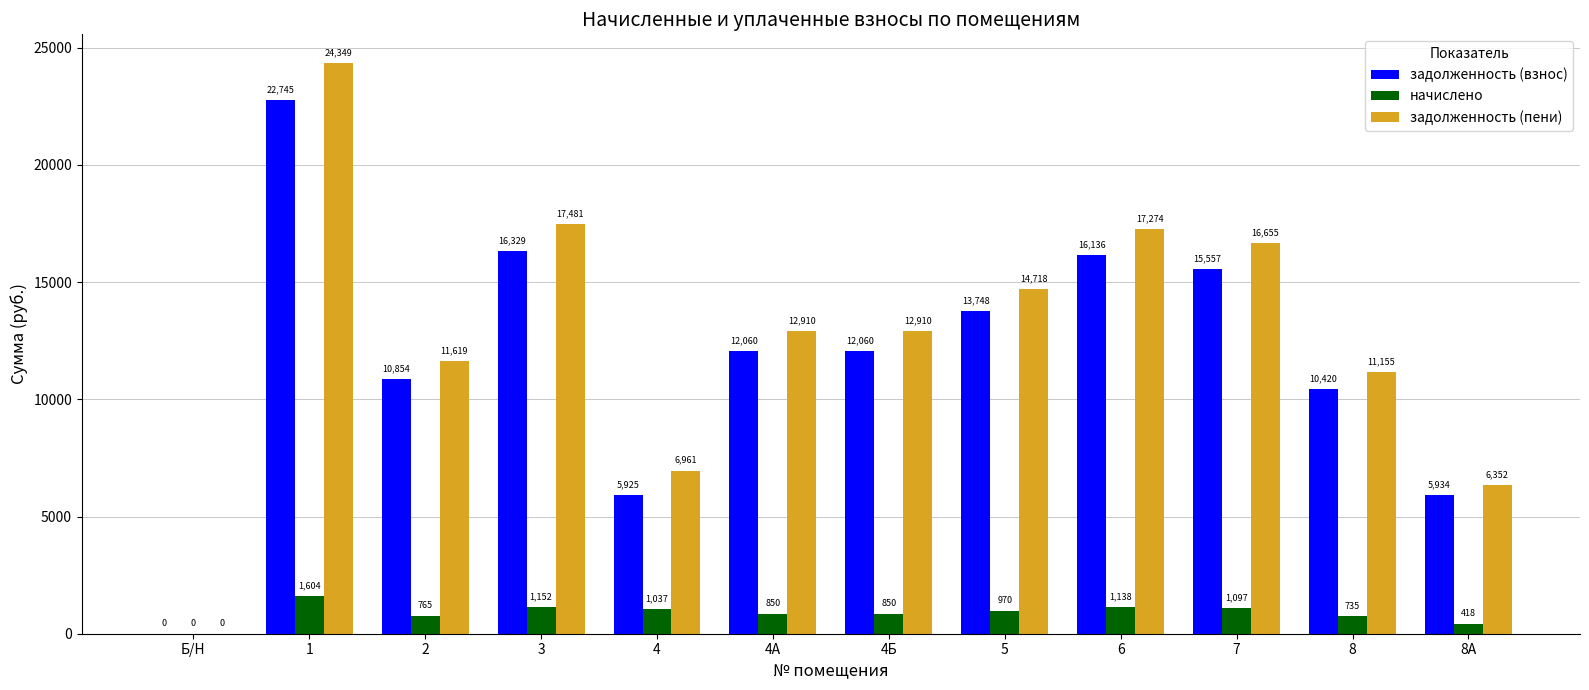

Which series has the largest total across all categories?

задолженность (пени)